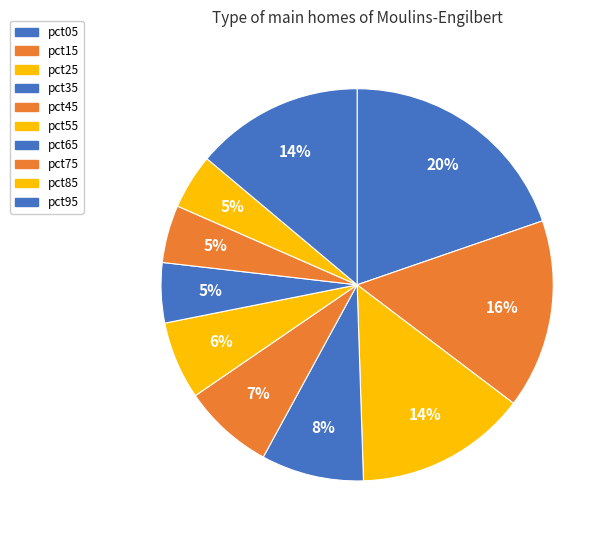

To the nearest percent, what portion does pct05 represent?

20%